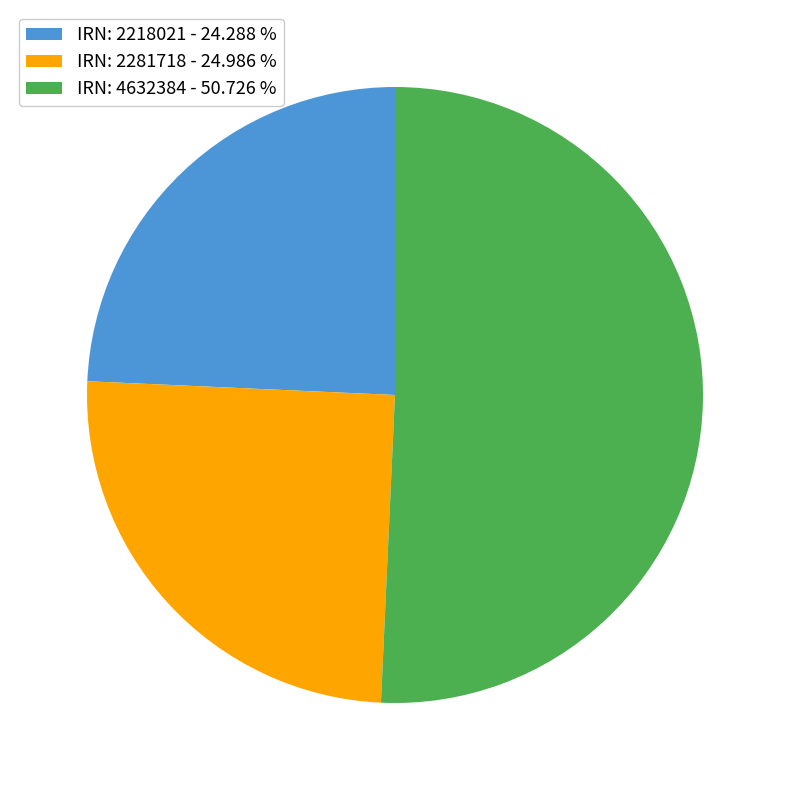

Do IRN: 4632384 - 50.726 % and IRN: 2218021 - 24.288 % together represent more than half of the pie?

Yes